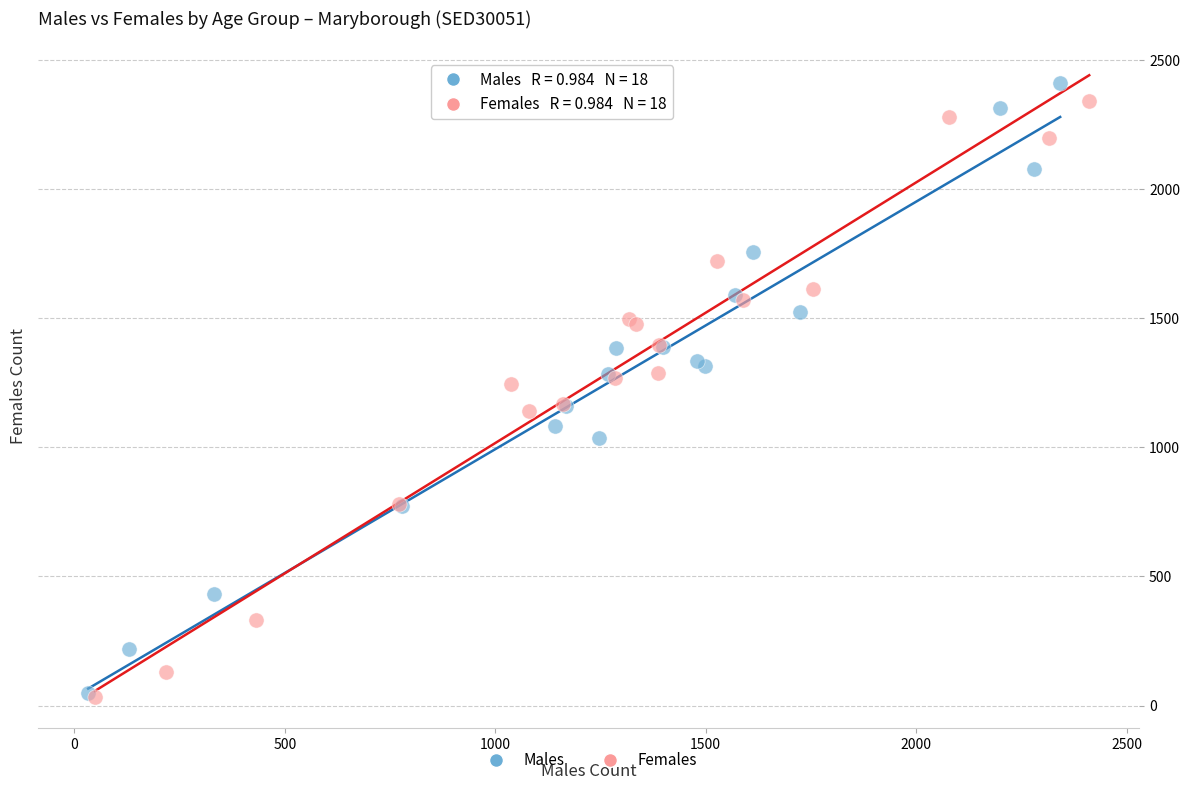

Which series has the largest Y range (max minus min)?

Males